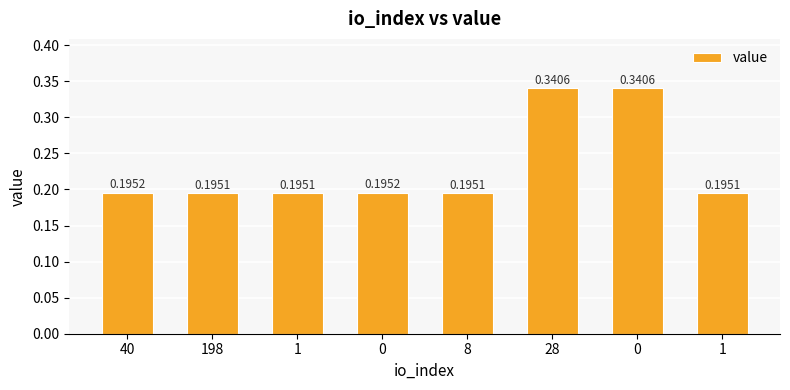

Which label corresponds to the largest value in the chart?

28